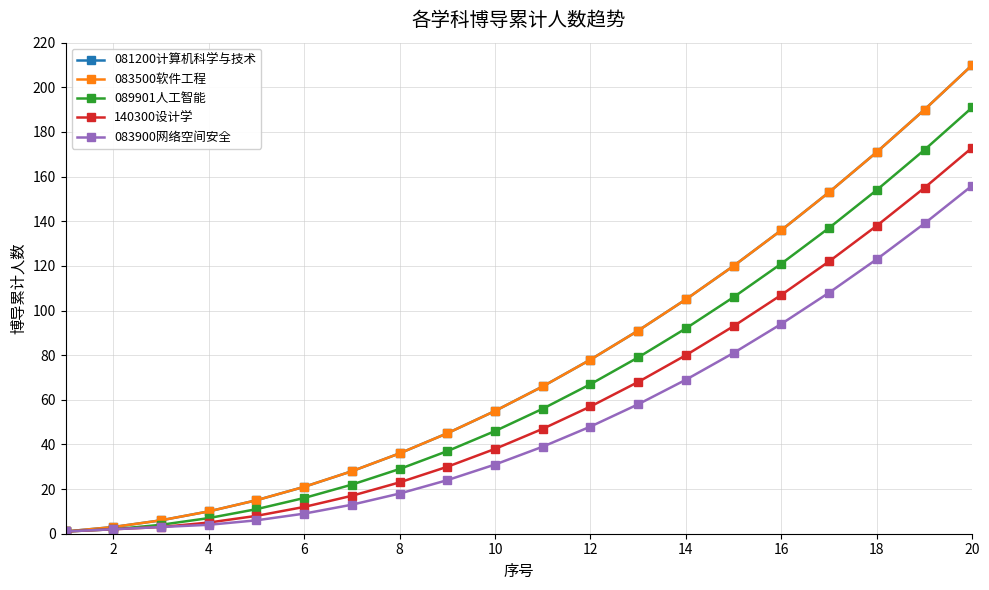

Is this an area chart (filled region under the line)?

No